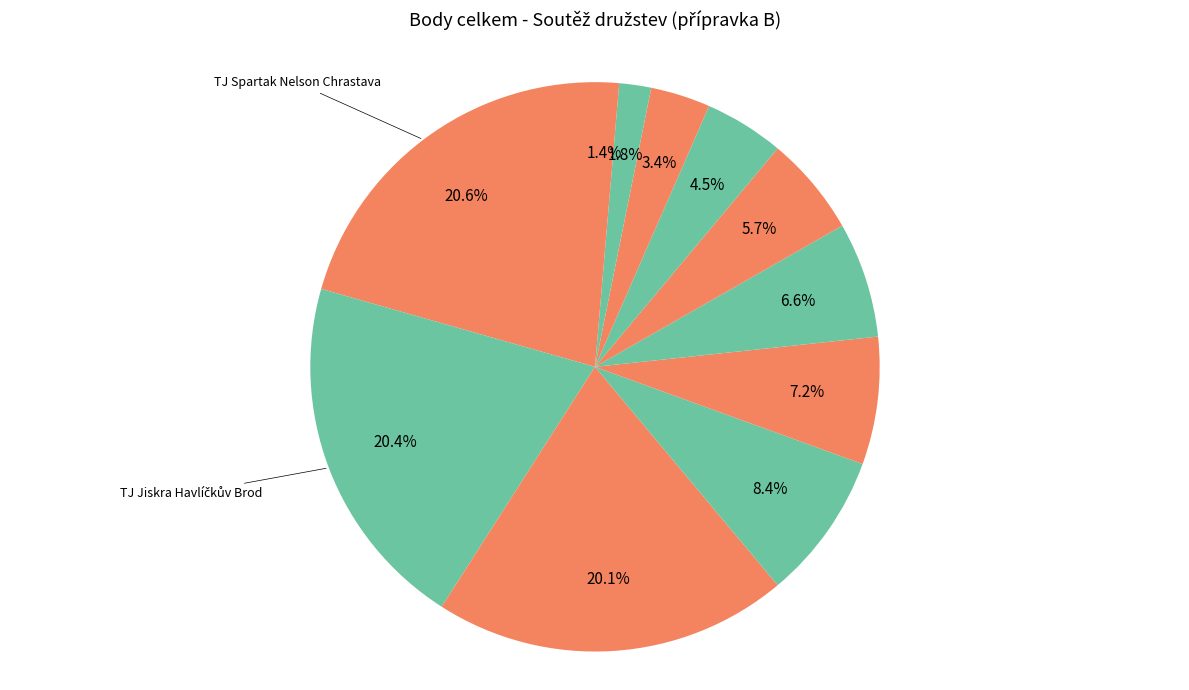

Count the number of slices in the pie.

11